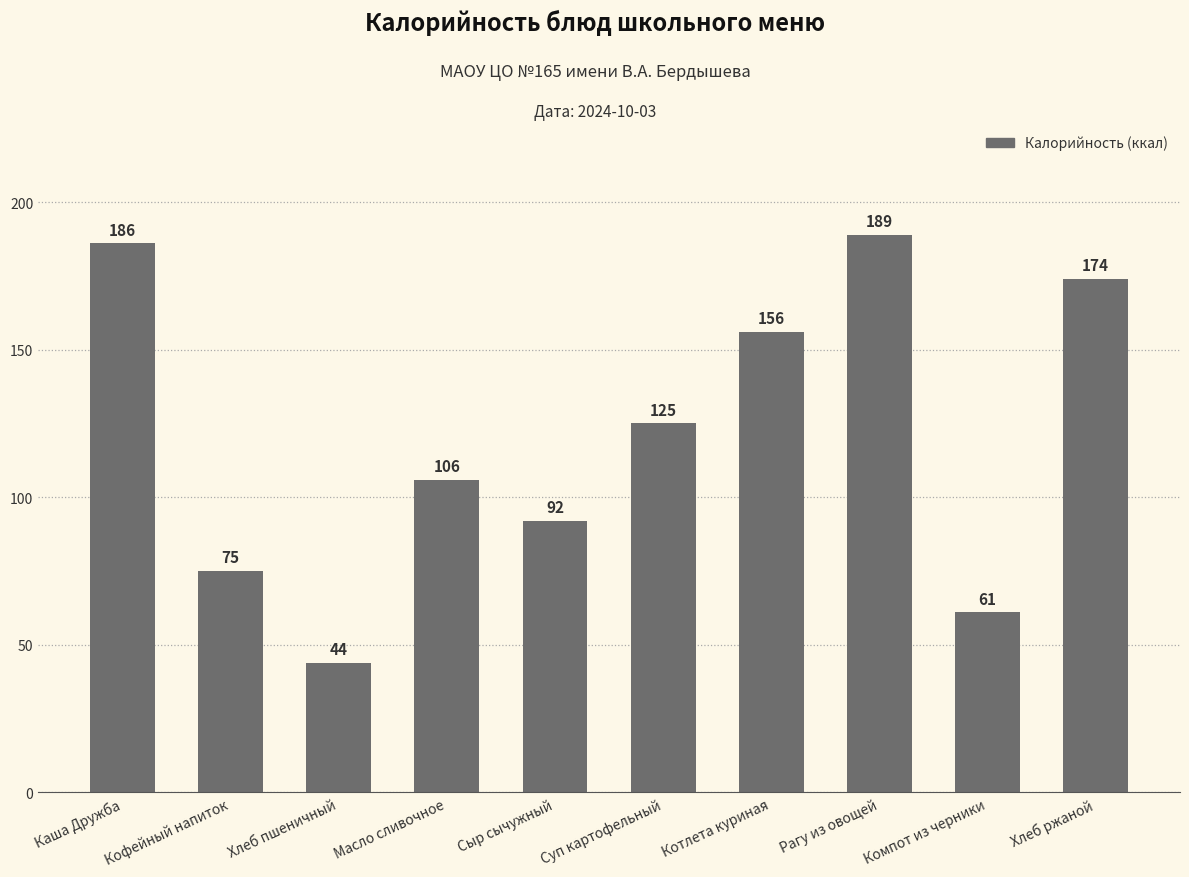

What position from the right is Суп картофельный?

5